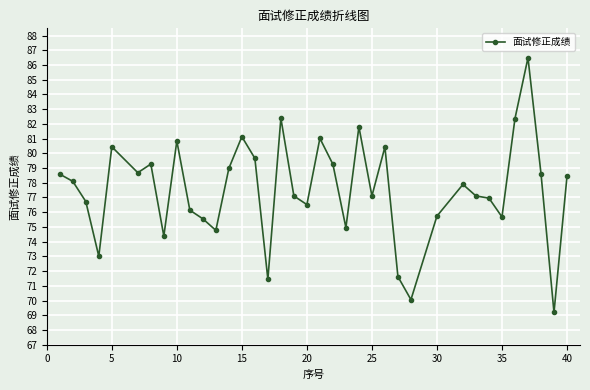

What is the sum of all values?

2868.4